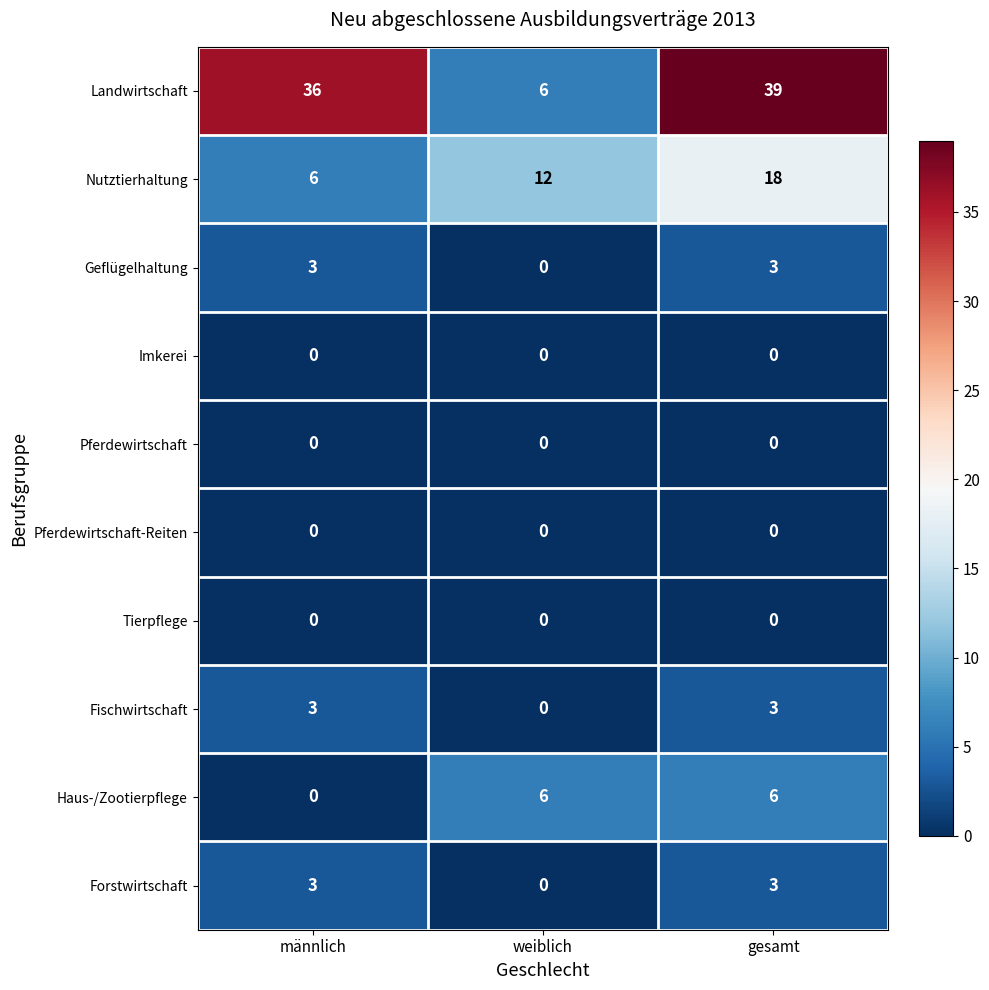

Which series has the largest range (max minus min)?

Landwirtschaft